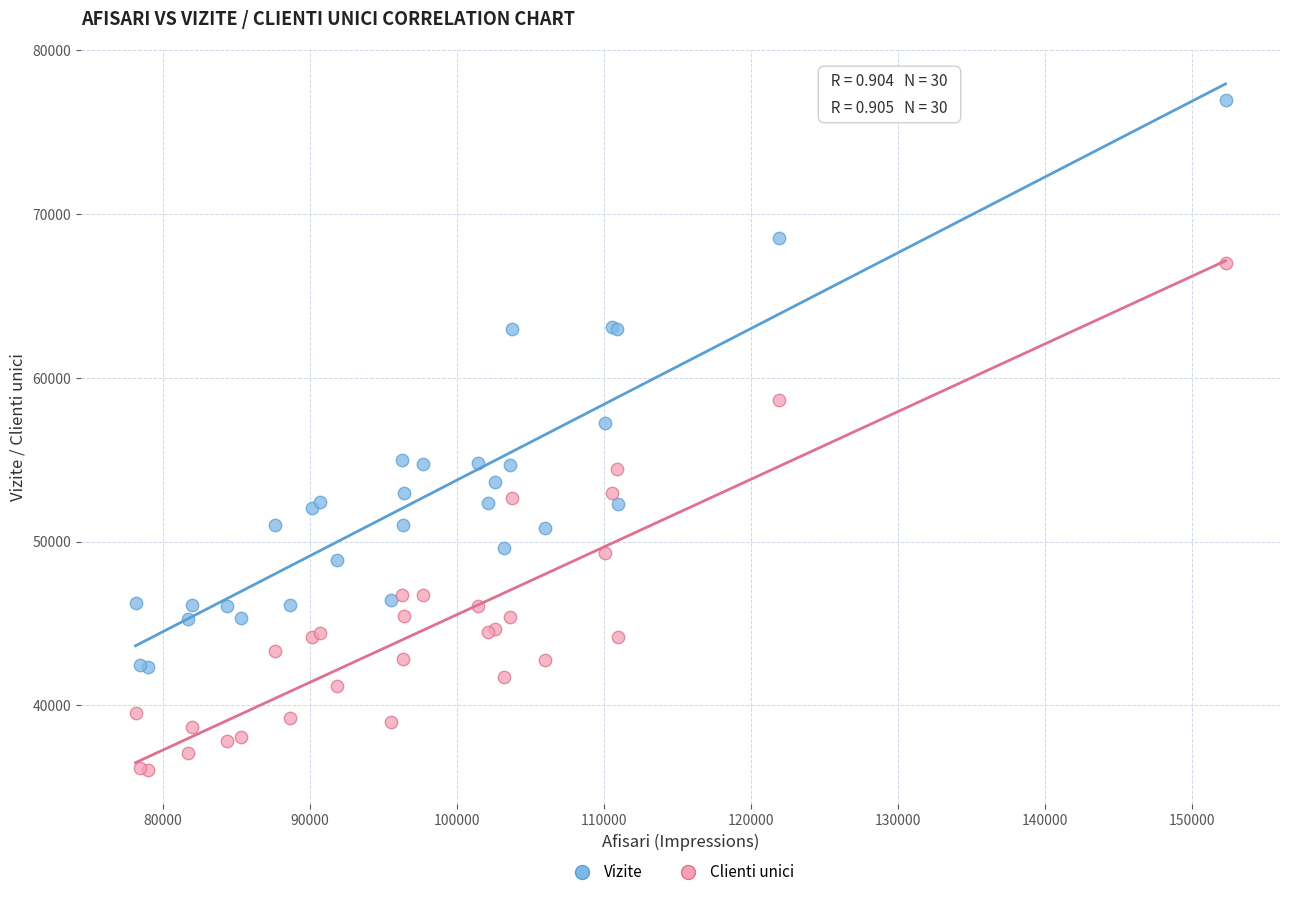

Across all series, what Y value is closest to 56502?

57219